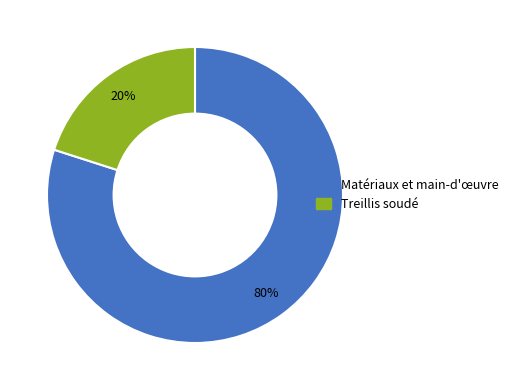

Is there any slice that represents more than half of the pie?

Yes